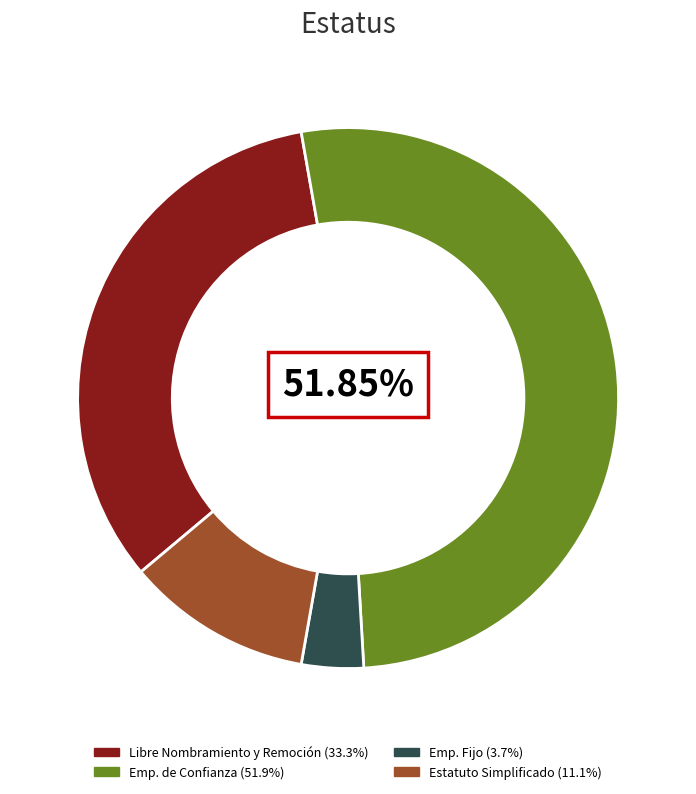

Rank the categories by value from lowest to highest.

Emp. Fijo, Estatuto Simplificado, Libre Nombramiento y Remoción, Emp. de Confianza